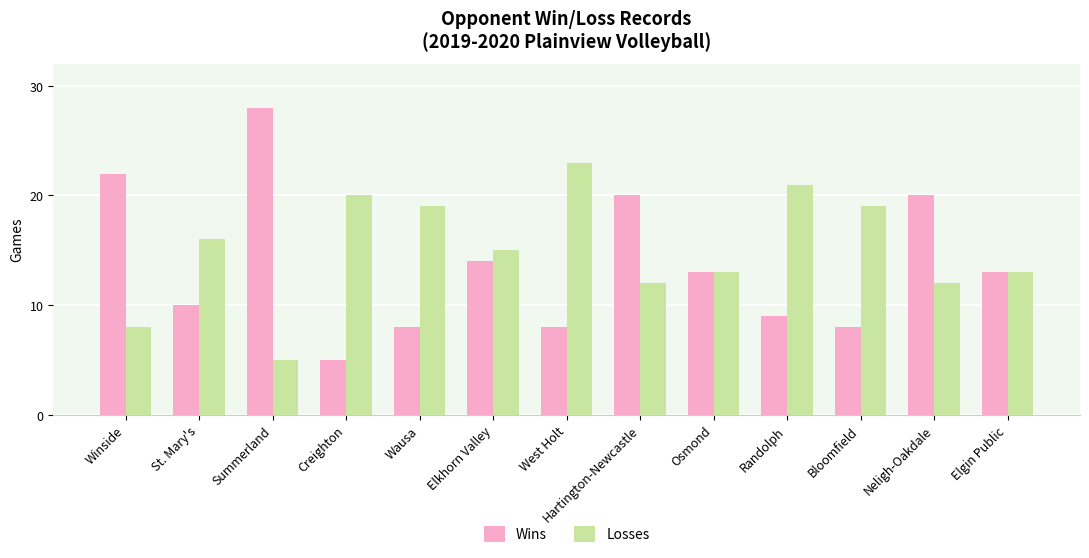

Count the number of categories in the chart.

13